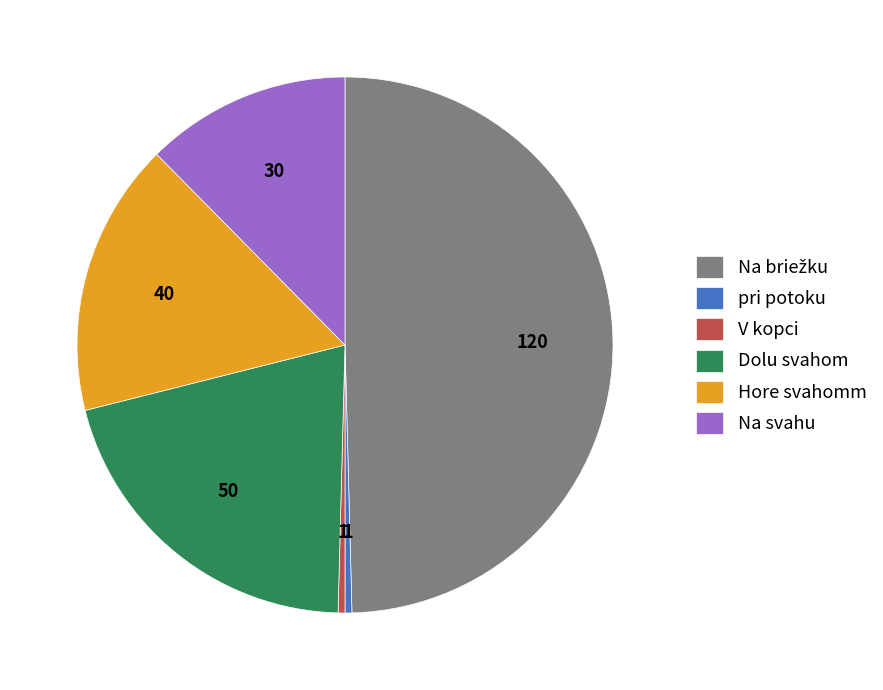

Does V kopci account for over 50% of the chart?

No